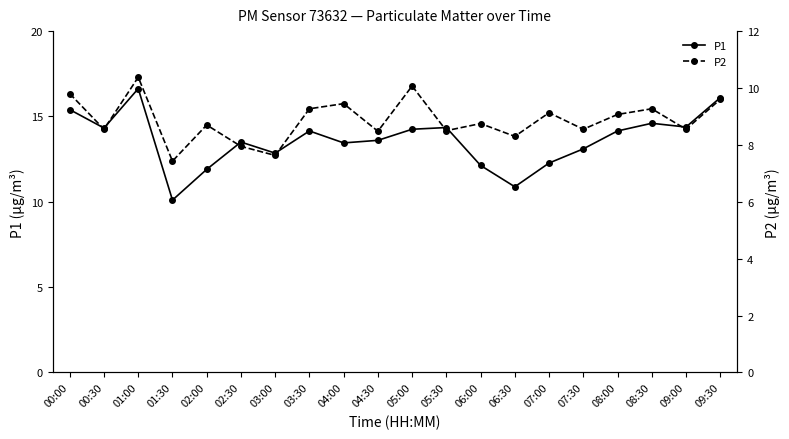

Rank the categories by P1 value from highest to lowest.

01:00, 09:30, 00:00, 08:30, 09:00, 05:30, 00:30, 05:00, 03:30, 08:00, 04:30, 02:30, 04:00, 07:30, 03:00, 07:00, 06:00, 02:00, 06:30, 01:30